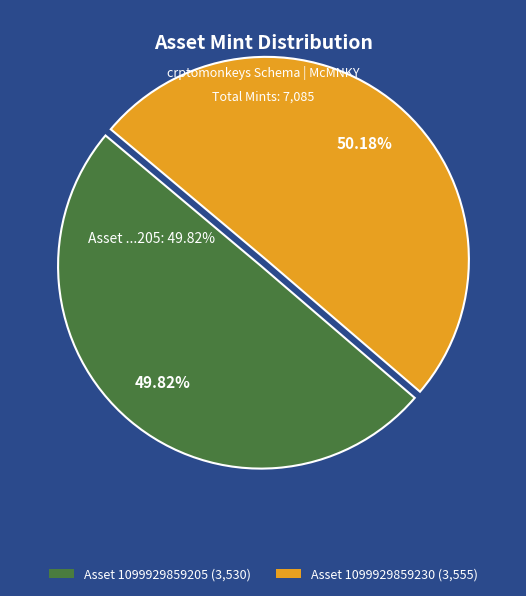

Which category has the smallest portion of the pie?

1099929859205